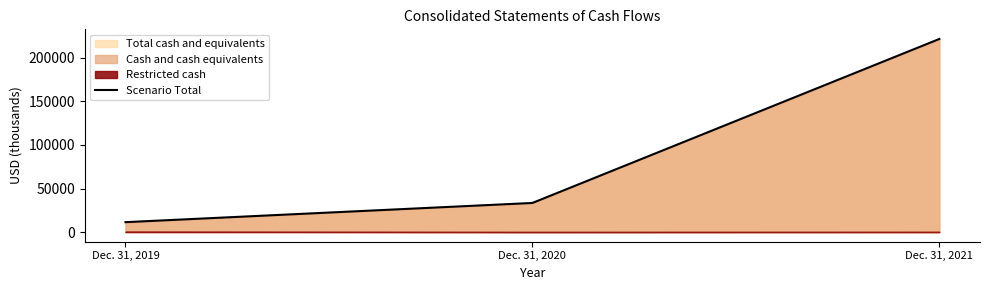

Approximately how many times larger is the value at Dec. 31, 2021 compared to Dec. 31, 2020?

6.6